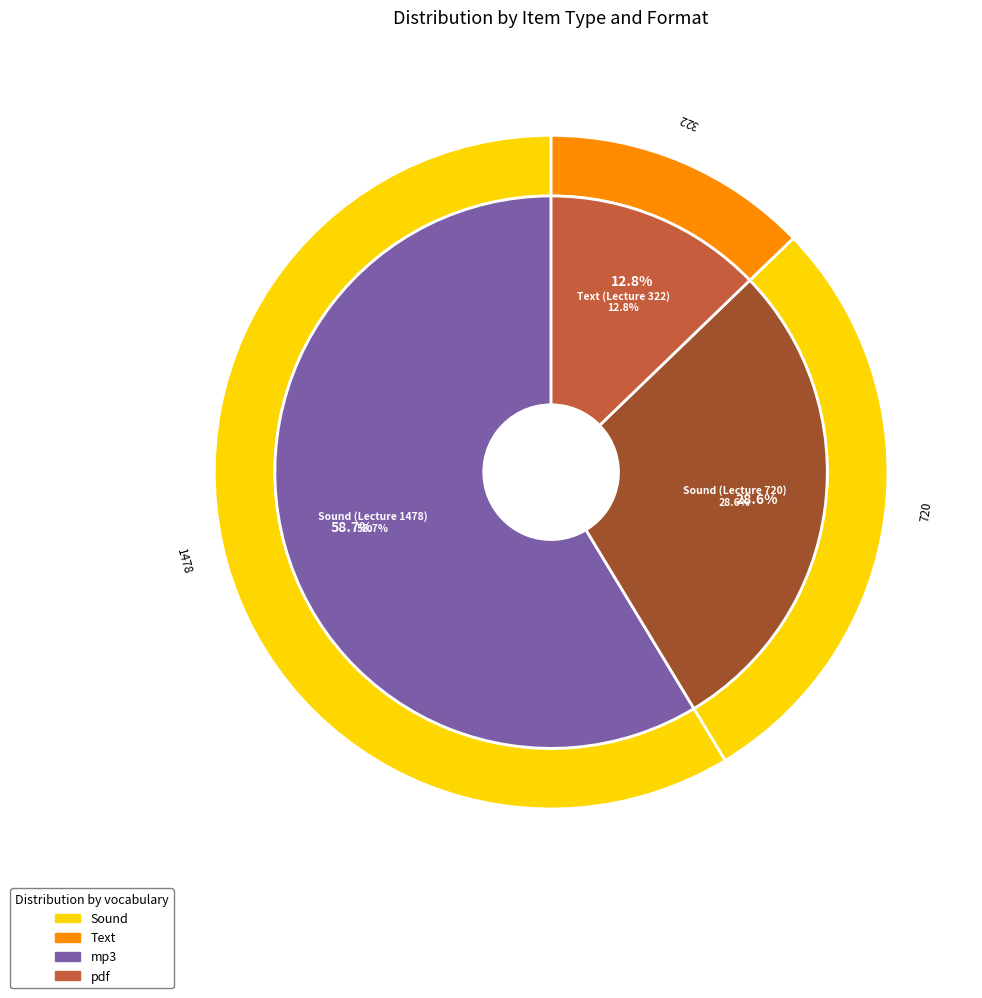

To the nearest percent, what portion does Text (Lecture 322) represent?

13%